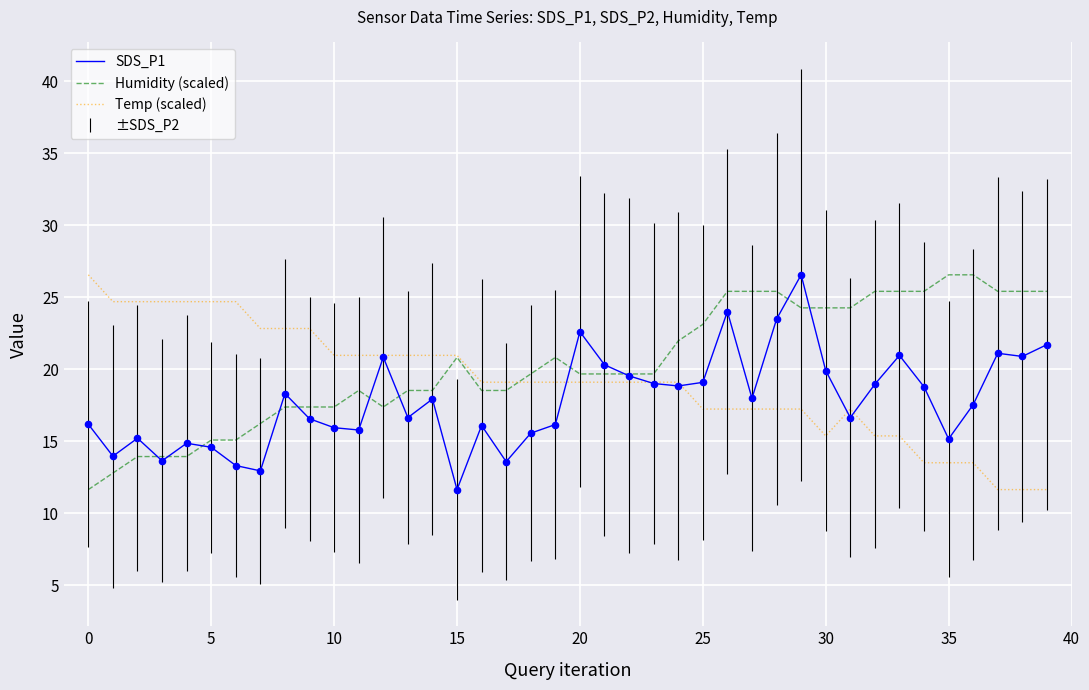

What is the maximum value for Humidity (scaled)?

26.6